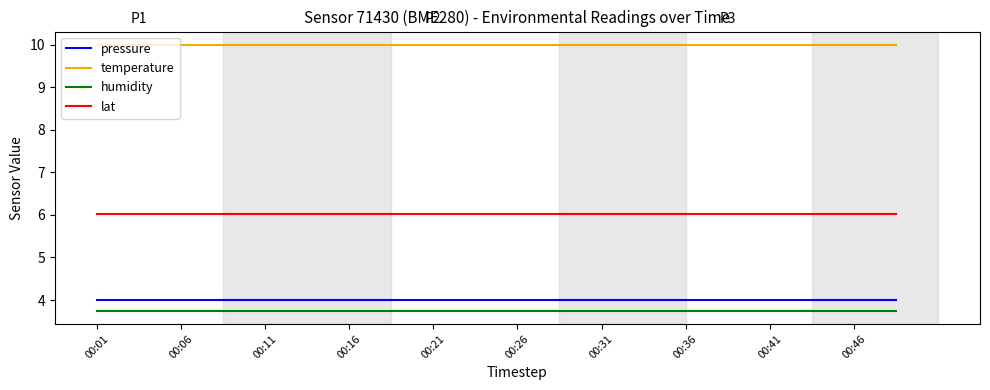

Reading left to right, list all the values displayed in this chart.

pressure: 4.0	4.0	4.0	4.0	4.0	4.0	4.0	4.0	4.0	4.0	4.0	4.0	4.0	4.0	4.0	4.0	4.0	4.0	4.0	4.0
temperature: 10.0	10.0	10.0	10.0	10.0	10.0	10.0	10.0	10.0	10.0	10.0	10.0	10.0	10.0	10.0	10.0	10.0	10.0	10.0	10.0
humidity: 3.8	3.8	3.8	3.8	3.8	3.8	3.8	3.8	3.8	3.8	3.8	3.8	3.8	3.8	3.8	3.8	3.8	3.8	3.8	3.8
lat: 6.0	6.0	6.0	6.0	6.0	6.0	6.0	6.0	6.0	6.0	6.0	6.0	6.0	6.0	6.0	6.0	6.0	6.0	6.0	6.0